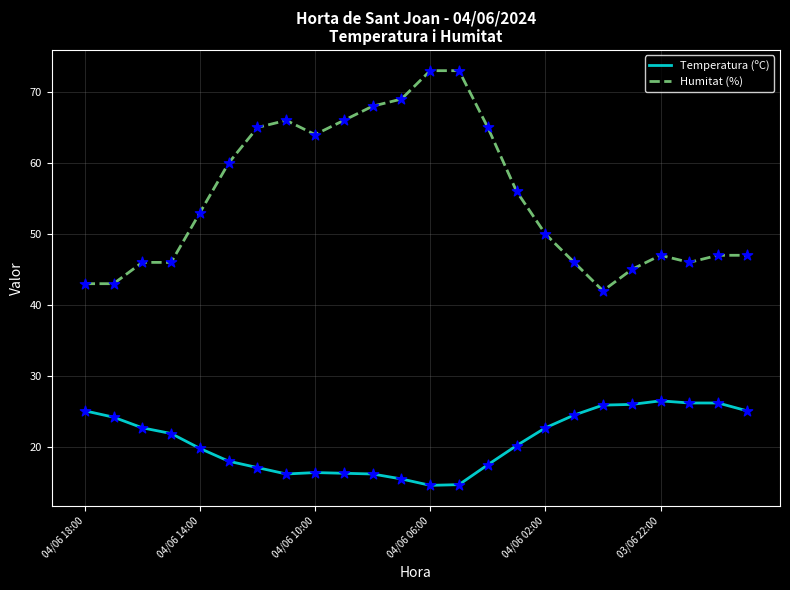

Which series has the widest spread of values?

Humitat (%)